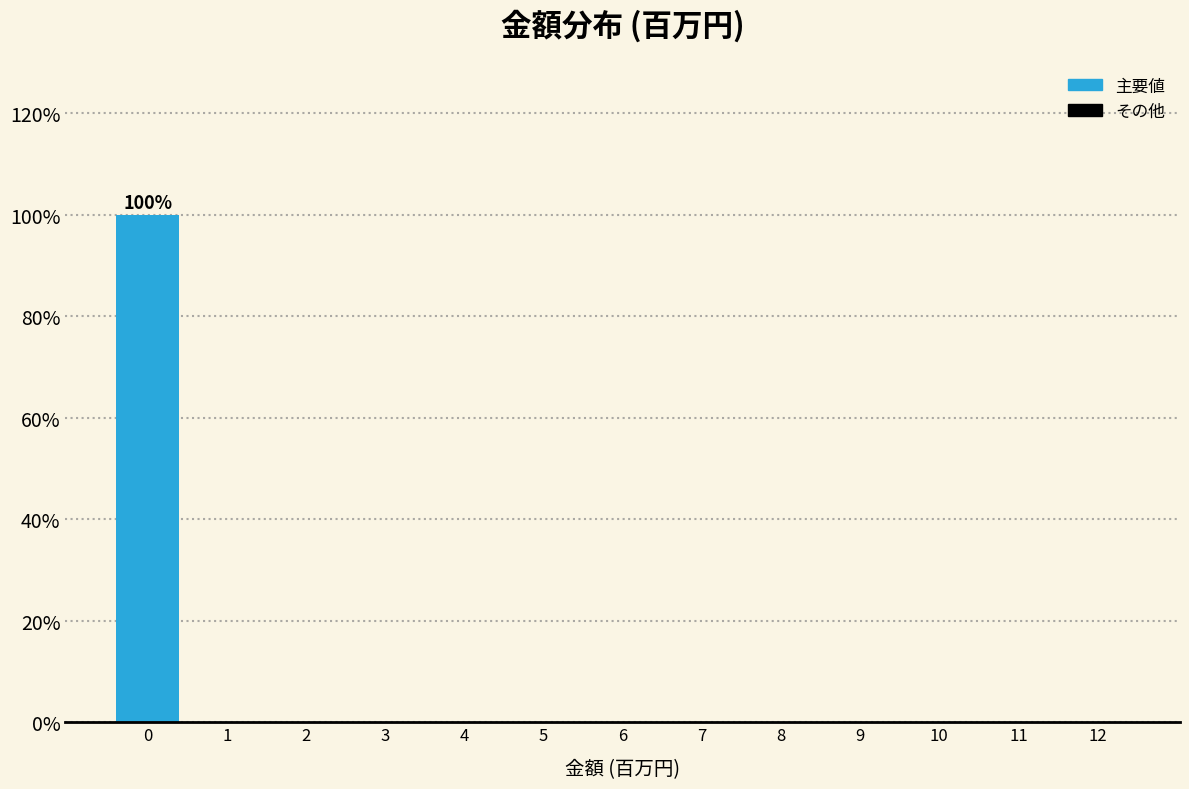

Reading left to right, what are all the values shown in this chart?

0=100	1=0	2=0	3=0	4=0	5=0	6=0	7=0	8=0	9=0	10=0	11=0	12=0